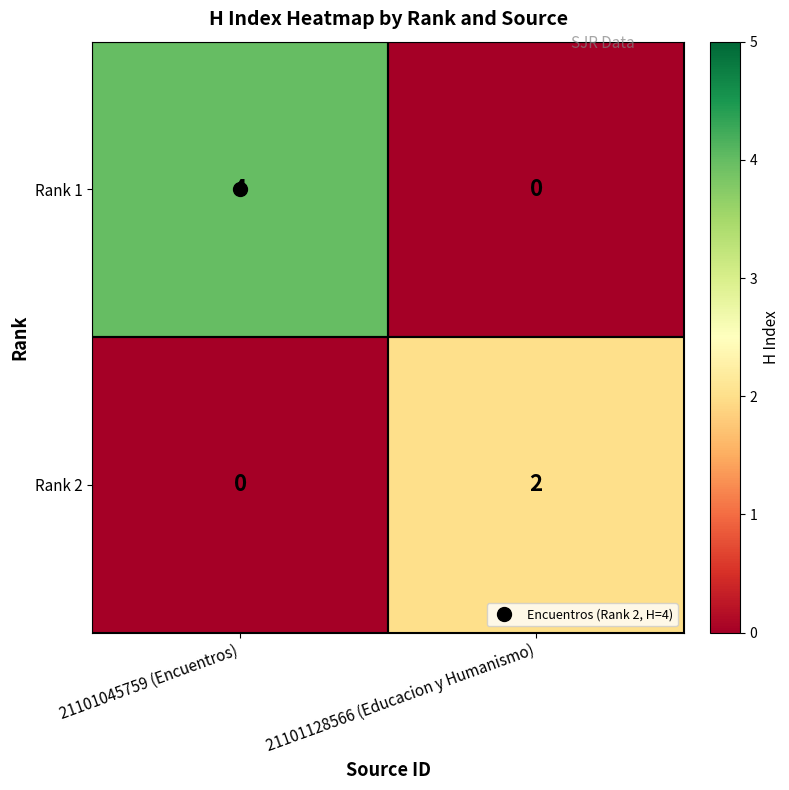

What is the total value across all series at 21101128566 (Educacion y Humanismo)?

2